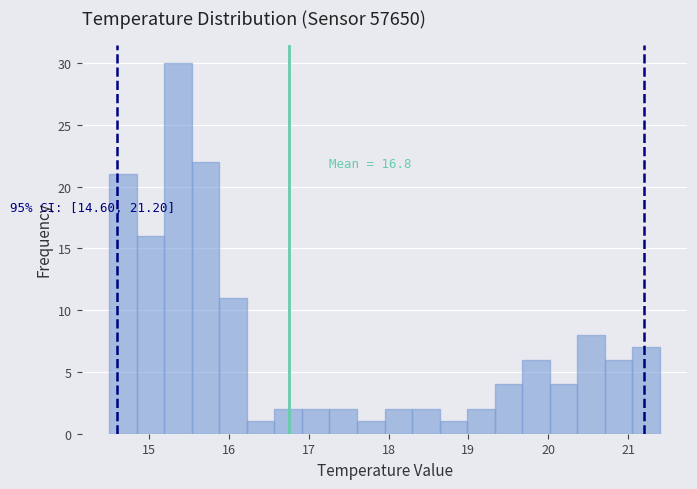

Read against the x-axis, roughly where is the centre of the tallest bar?

15.4